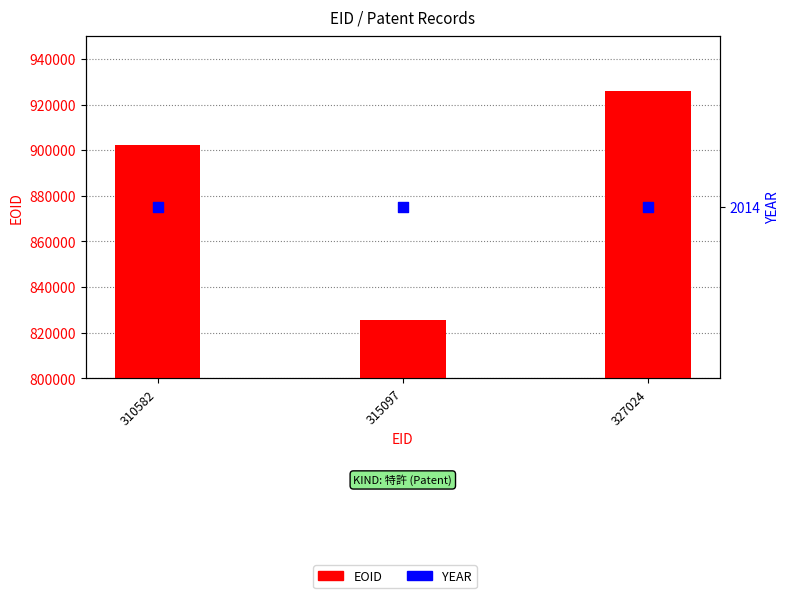

Is the value of EOID at 310582 greater than the value of YEAR at 327024?

Yes